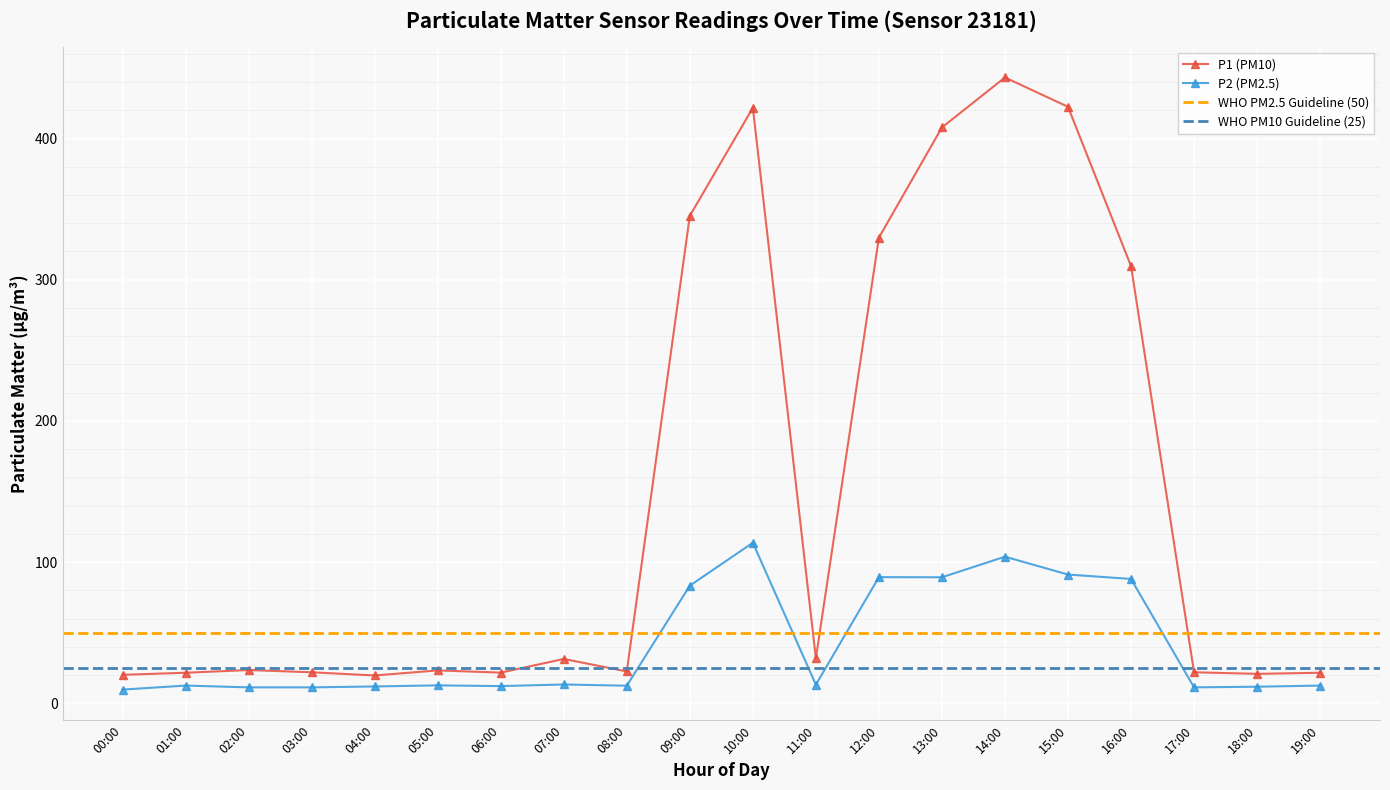

How many interior local peaks does the P1 (PM10) series have?

5